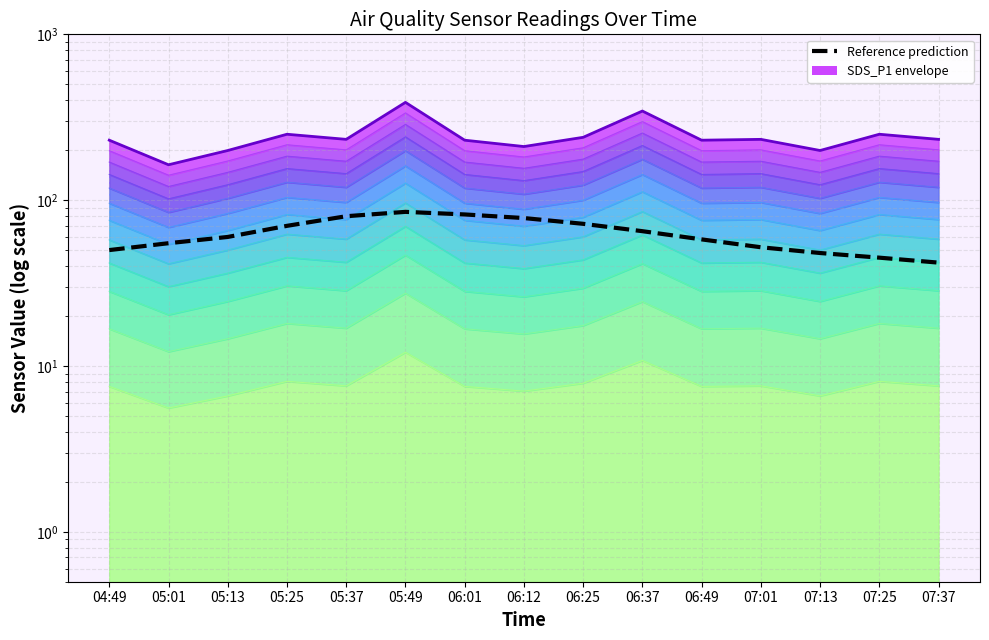

True or false: Reference prediction has more than 2 interior local peaks.

False